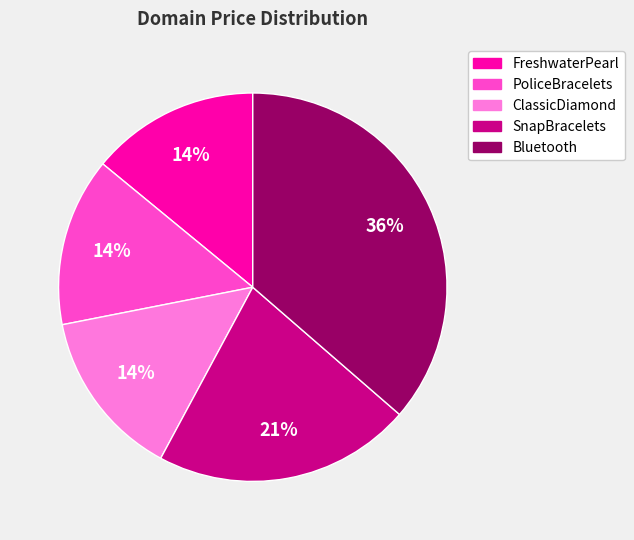

To the nearest percent, what is the average slice percentage?

20%